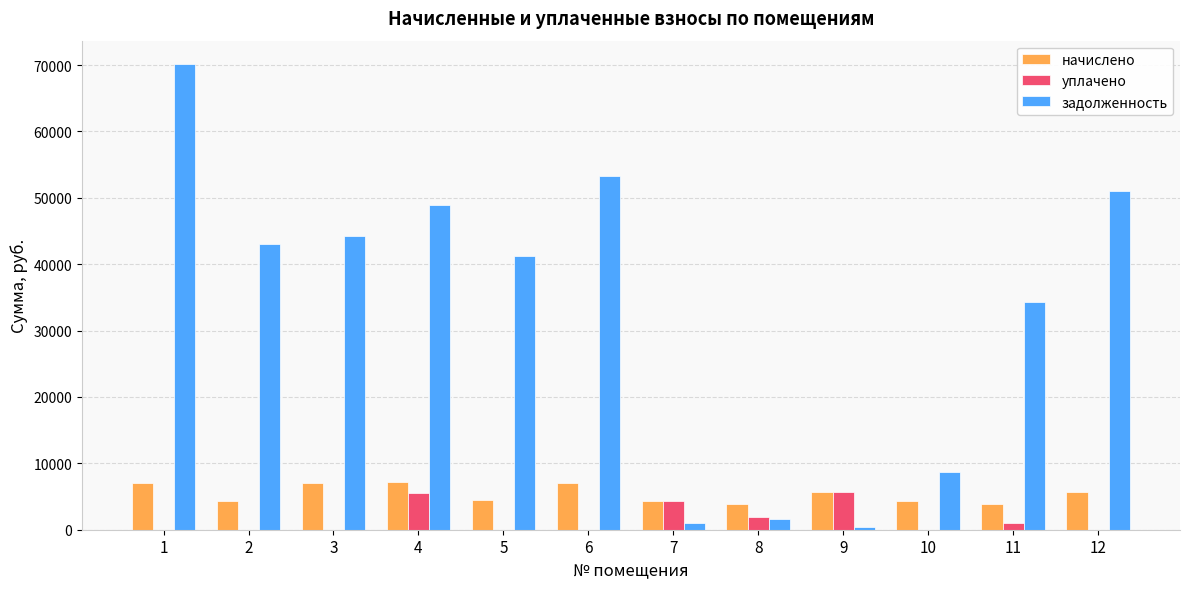

What is the sum of all уплачено values?

18371.5